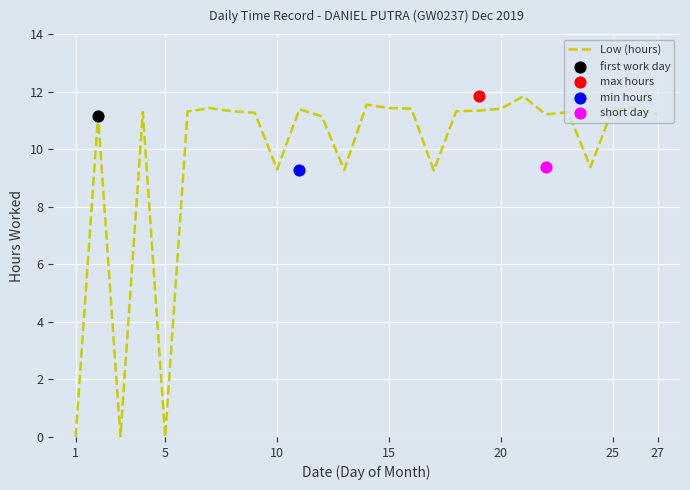

The value of Low (hours) at 25 is 15.5. True or false?

False